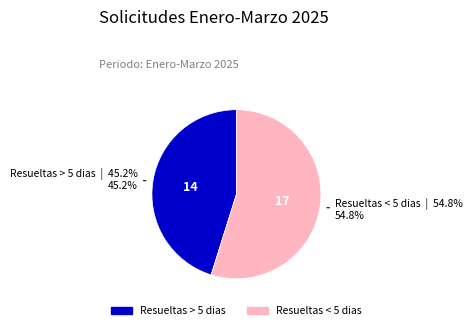

How many segments does this pie chart have?

2